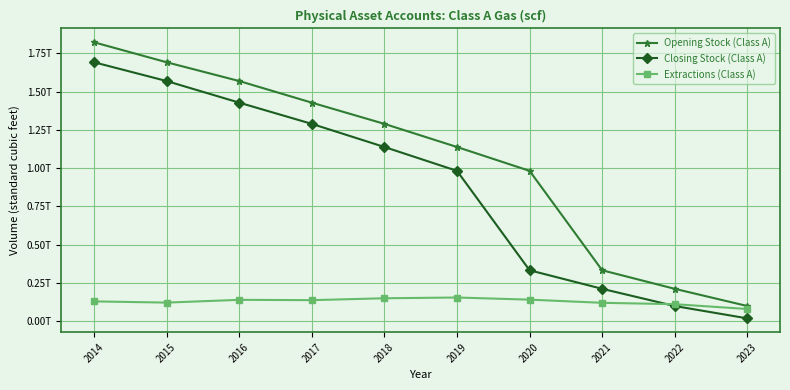

Which label corresponds to the largest value in the chart?

2014